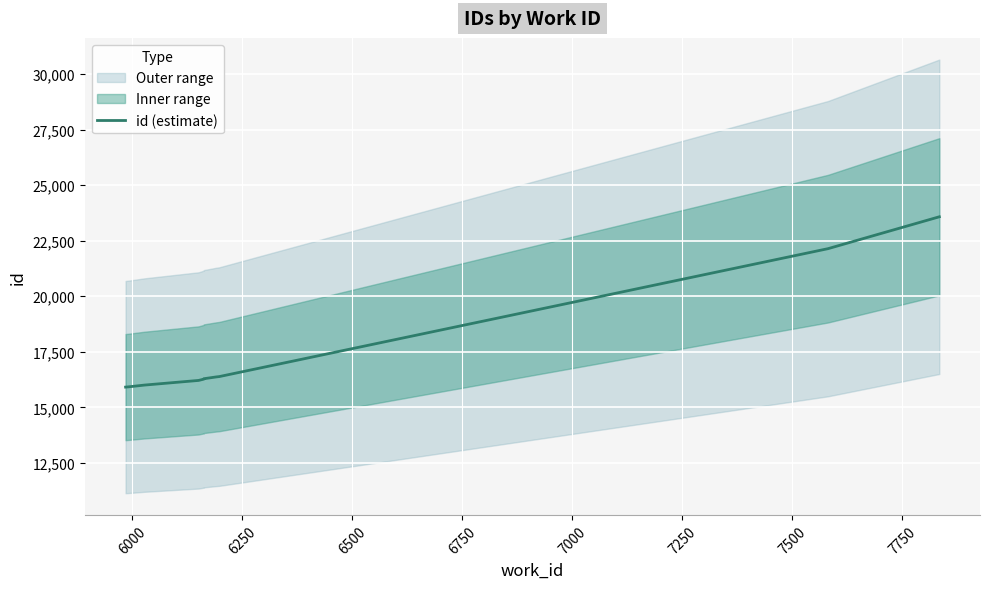

How many lines are shown in the chart?

1